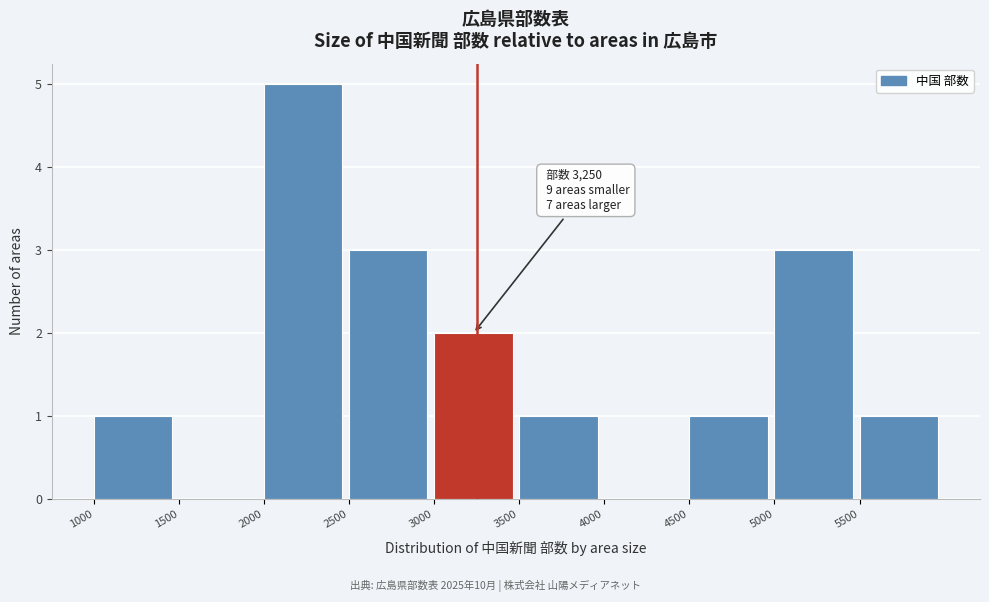

Over which range of the x-axis is the bar tallest?

2000 to 2500